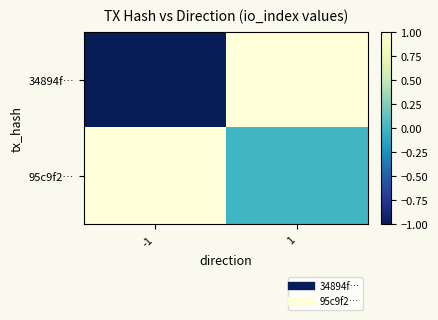

Reading right to left, what are all the values shown in this chart?

34894f…: 1=1	-1=-1
95c9f2…: 1=0	-1=1